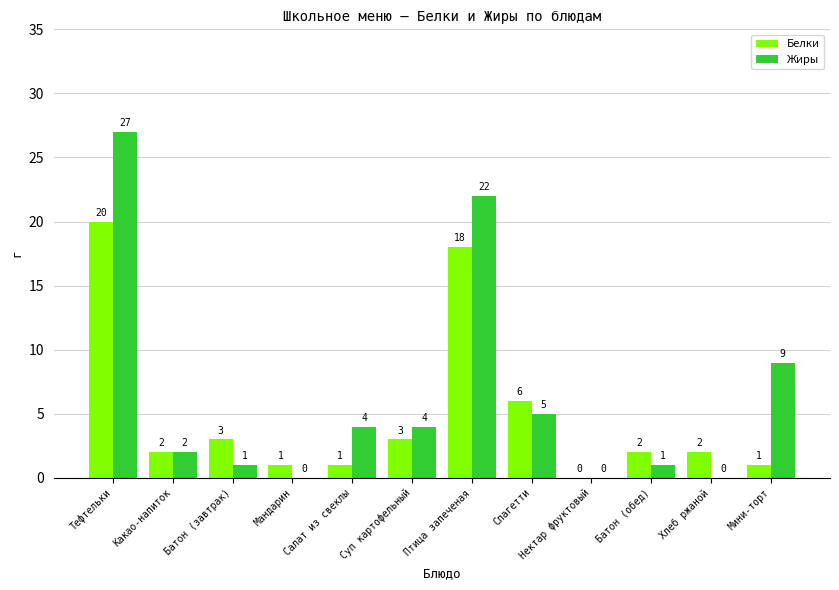

Which category has the highest value across all series?

Тефтельки